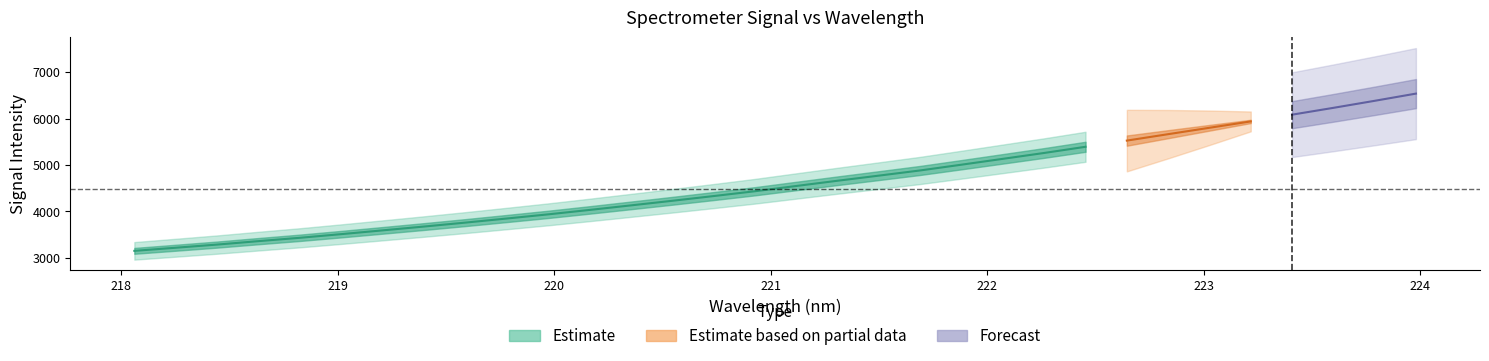

Reading right to left, what are all the values shown in this chart?

6536.1	6380.8	6229.3	6082.5	5937.2	5800.4	5662.5	5524.3	5391.0	5258.1	5131.6	5005.7	4881.7	4770.0	4659.9	4546.8	4433.6	4329.7	4227.9	4129.0	4031.0	3935.9	3846.5	3758.3	3673.6	3591.4	3510.1	3431.4	3359.5	3285.3	3217.3	3150.2